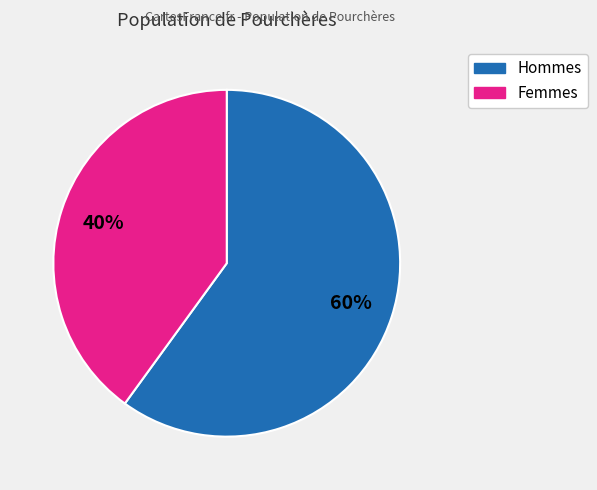

Is there any slice that represents more than half of the pie?

Yes